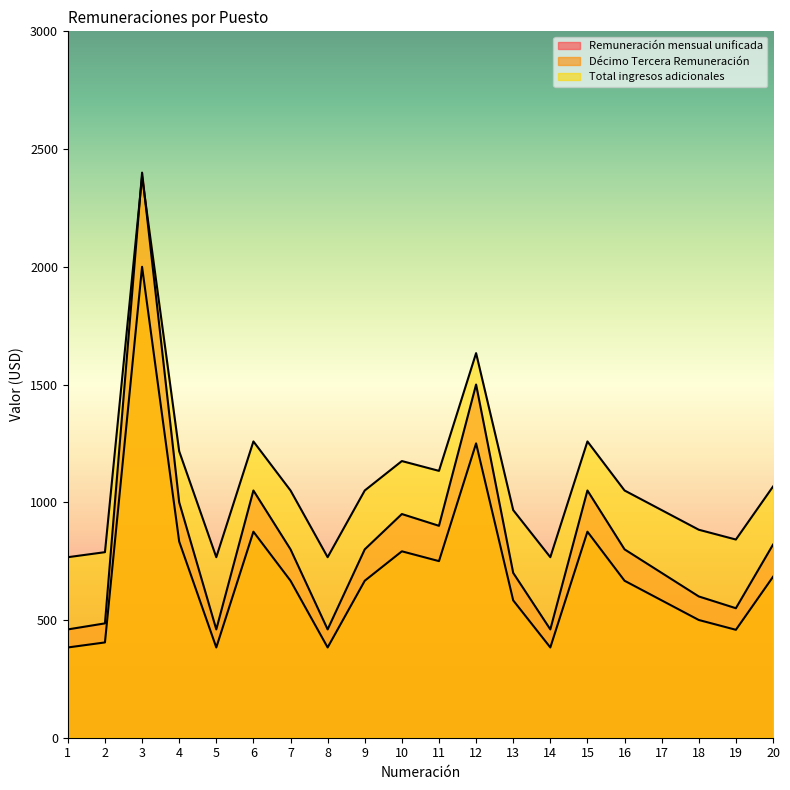

True or false: Décimo Tercera Remuneración and Total ingresos adicionales intersect in this chart.

False